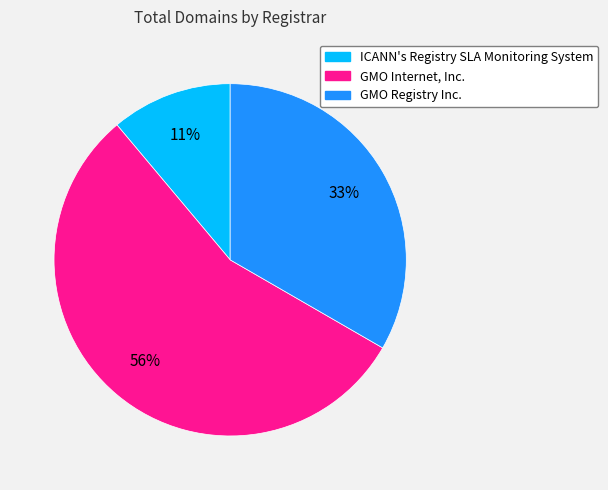

Is the sum of GMO Internet, Inc. and GMO Registry Inc. greater than half?

Yes